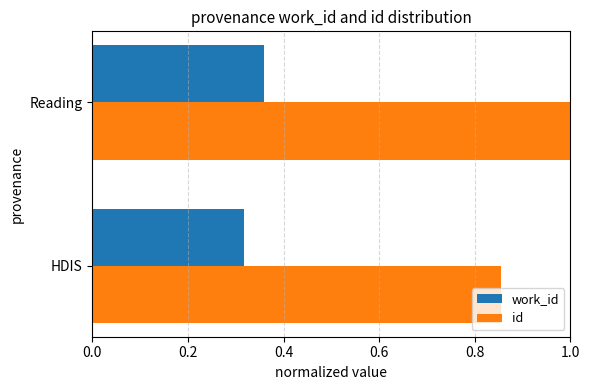

Which series has the largest total across all categories?

id